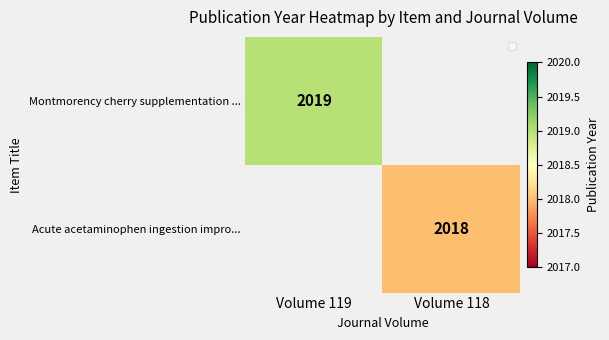

Is the value of Montmorency cherry supplementation ... at Volume 119 greater than the value of Acute acetaminophen ingestion impro... at Volume 118?

Yes